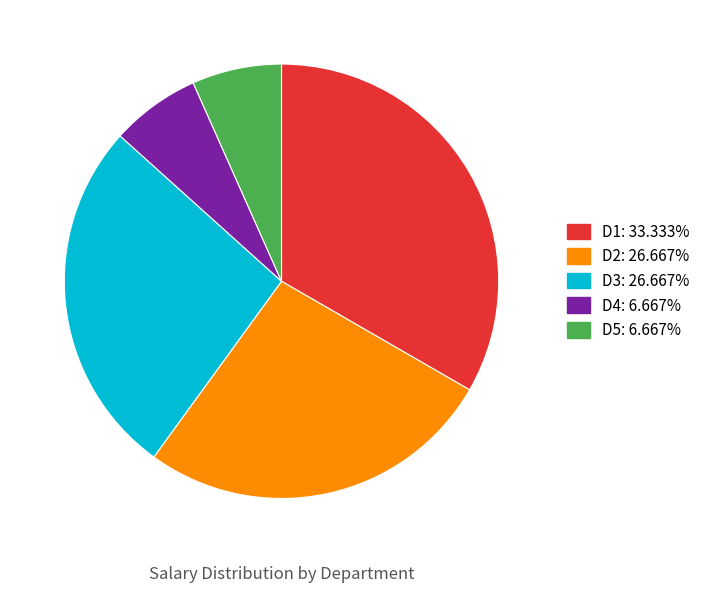

What is the largest slice in the pie chart?

D1